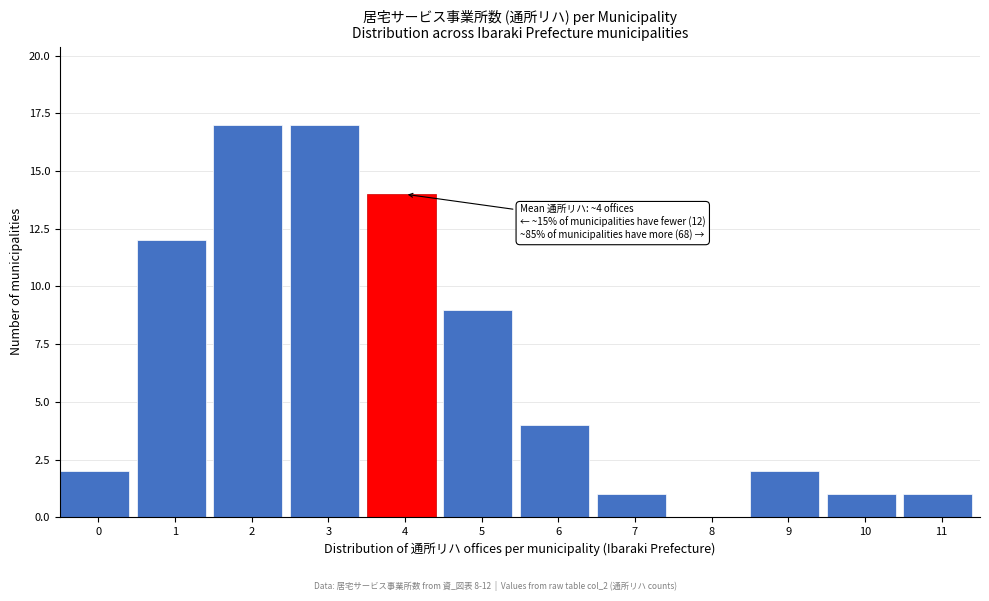

Reading left to right, transcribe all the data shown in this chart.

0=2	1=12	2=17	3=17	4=14	5=9	6=4	7=1	8=0	9=2	10=1	11=1